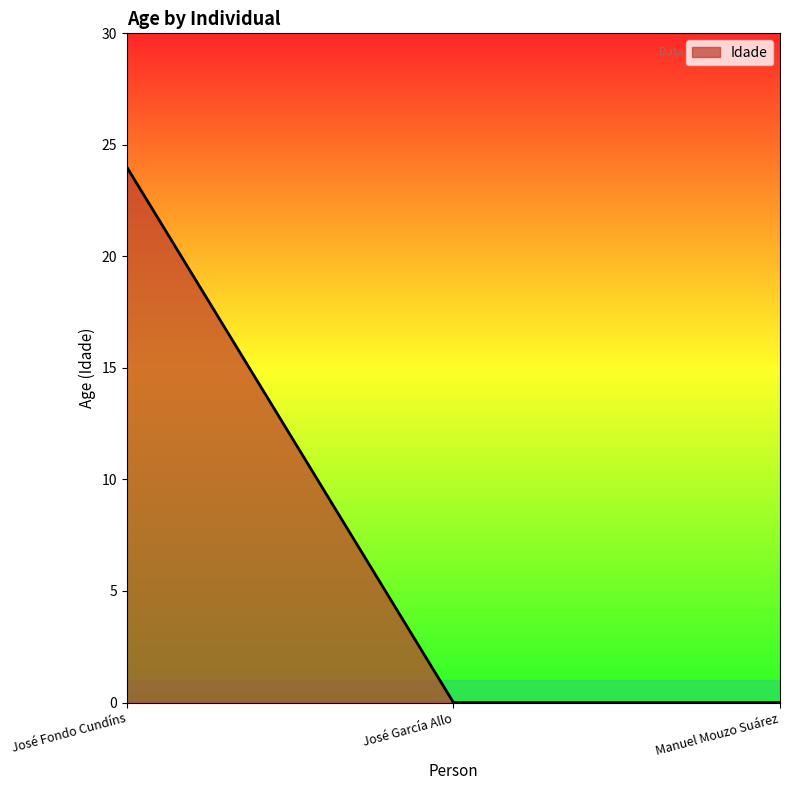

What is the maximum value shown in the chart?

24